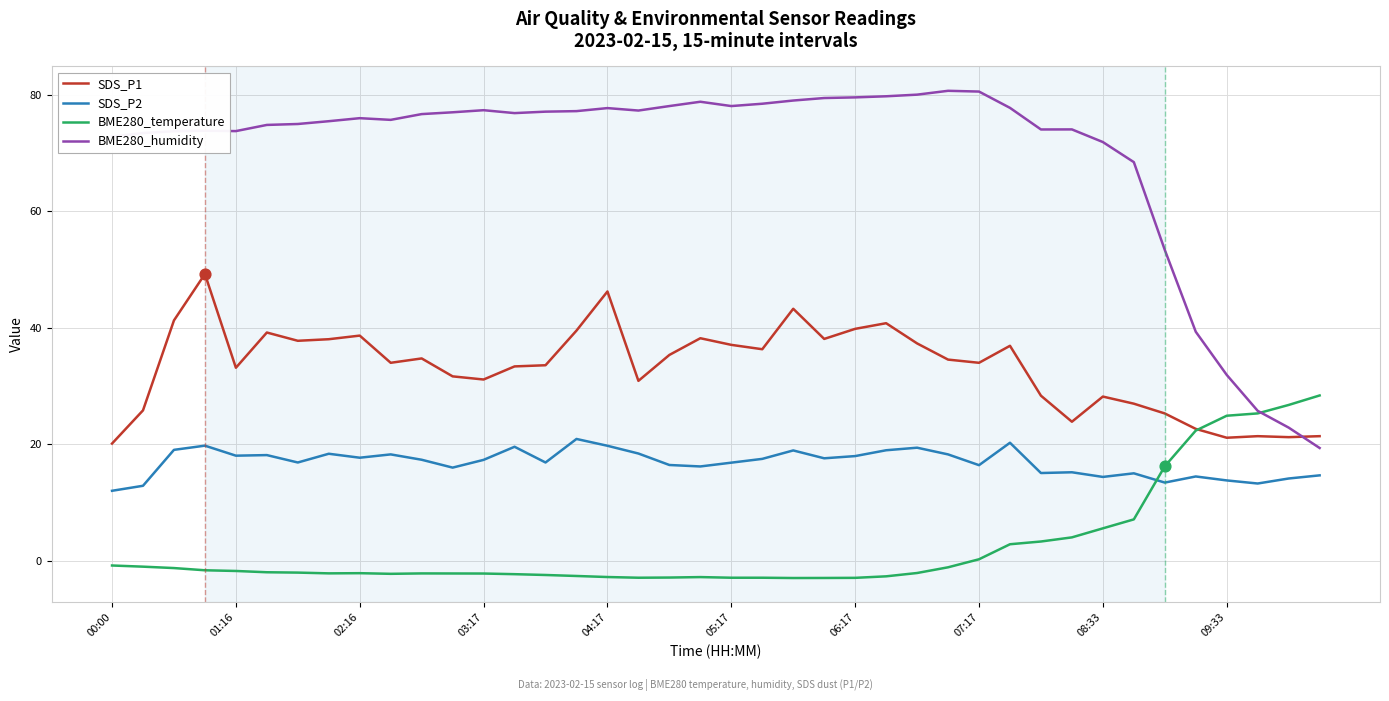

Which series has the largest total across all categories?

BME280_humidity